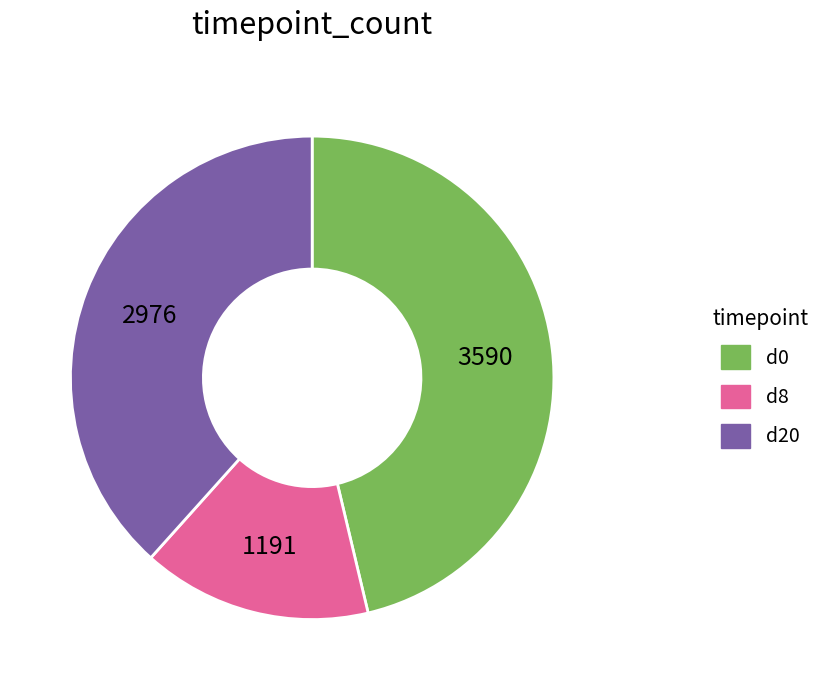

Combined, do d8 and d0 account for over 50%?

Yes